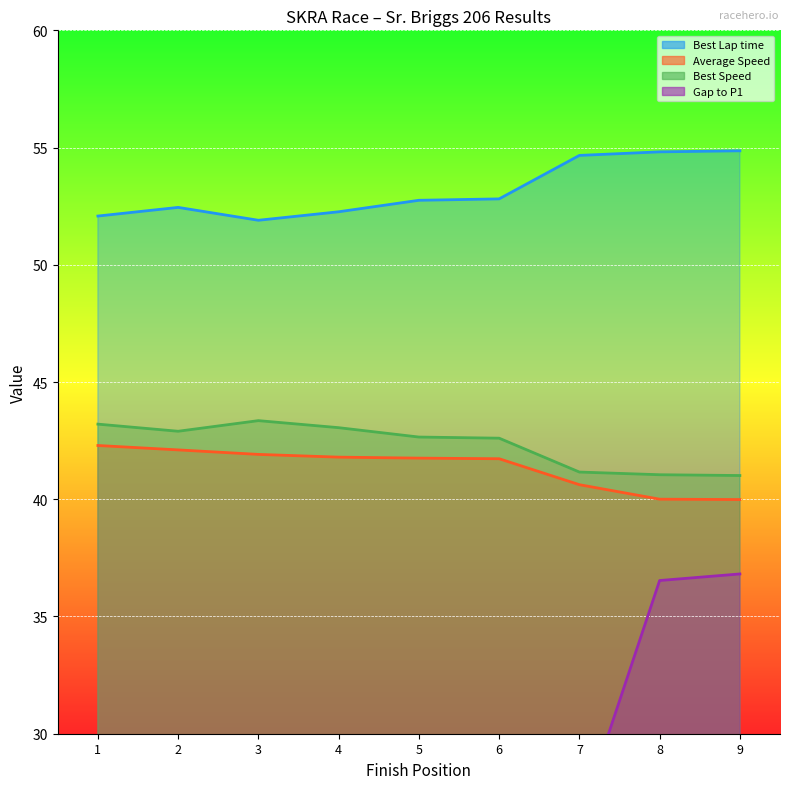

Reading left to right, extract all data points from this chart.

Best Lap time: 52.1	52.4	51.9	52.3	52.8	52.8	54.7	54.8	54.9
Average Speed: 42.3	42.1	41.9	41.8	41.8	41.7	40.6	40.0	40.0
Best Speed: 43.2	42.9	43.4	43.1	42.7	42.6	41.2	41.0	41.0
Gap to P1: 0.0	2.8	5.8	7.6	8.2	8.6	26.3	36.5	36.8